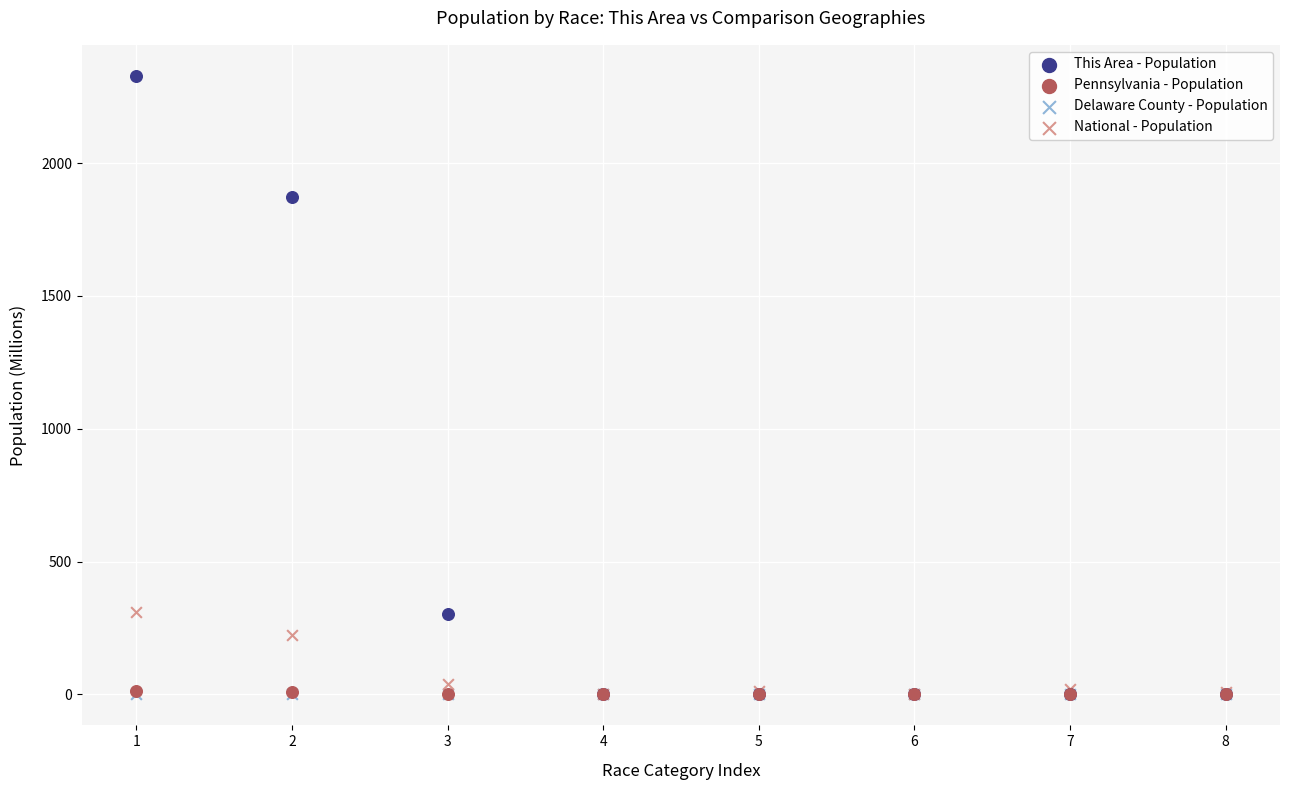

What are all the series names shown in the legend?

This Area - Population, Pennsylvania - Population, Delaware County - Population, National - Population